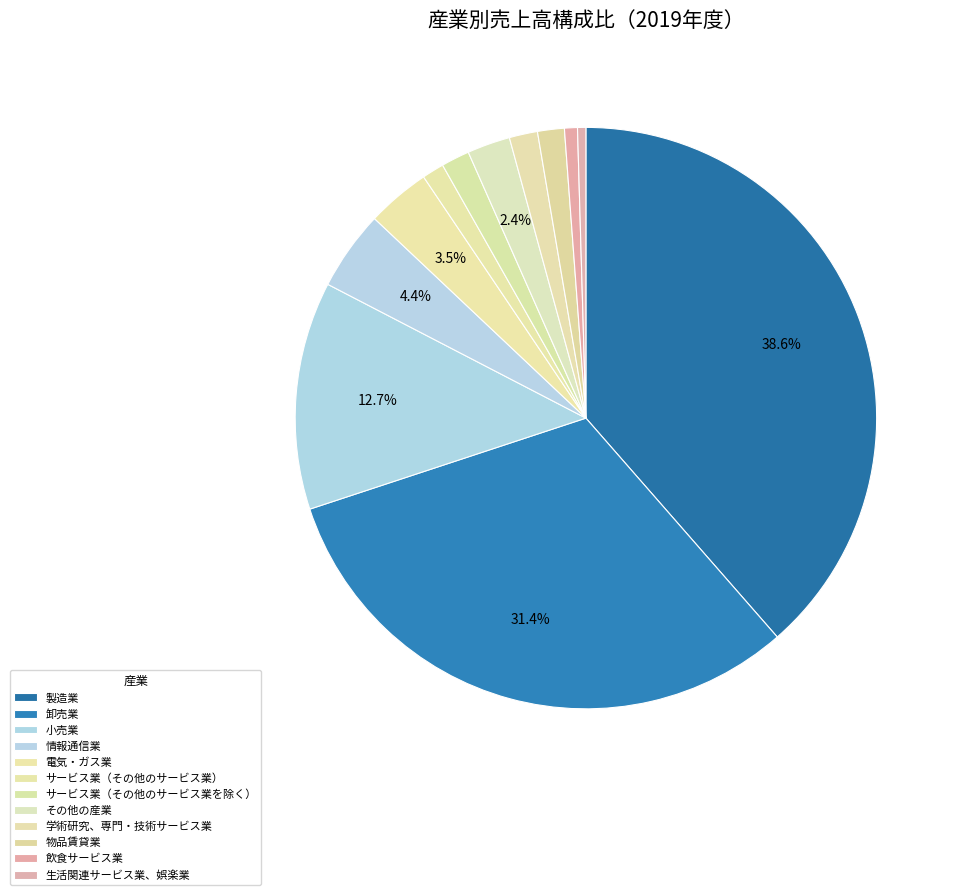

Count the number of slices in the pie.

12